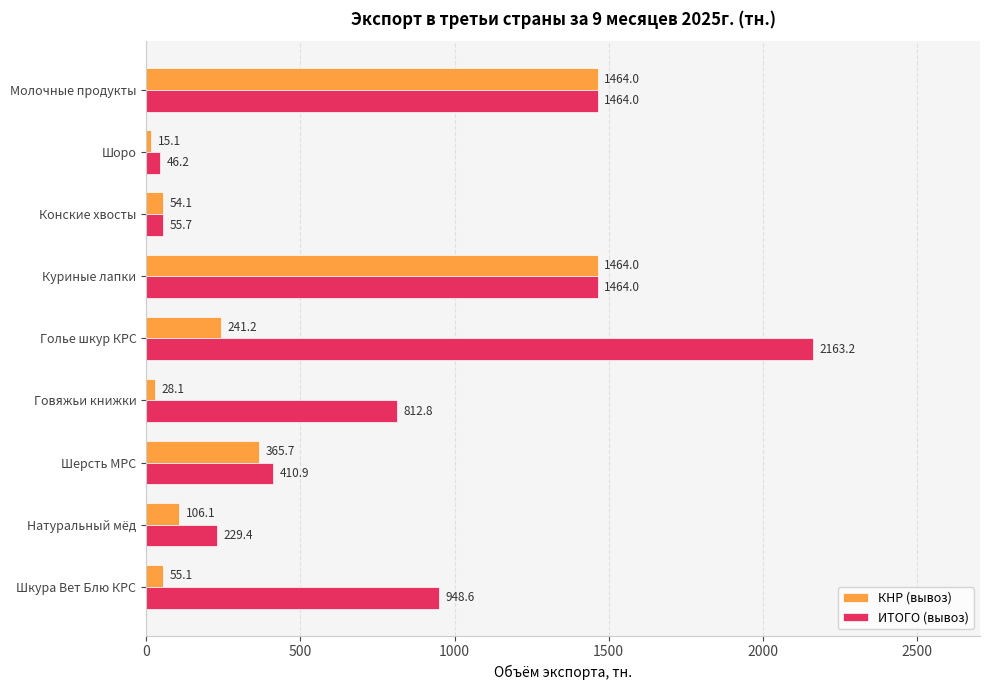

Rank the series by their average value, from highest to lowest.

ИТОГО (вывоз), КНР (вывоз)